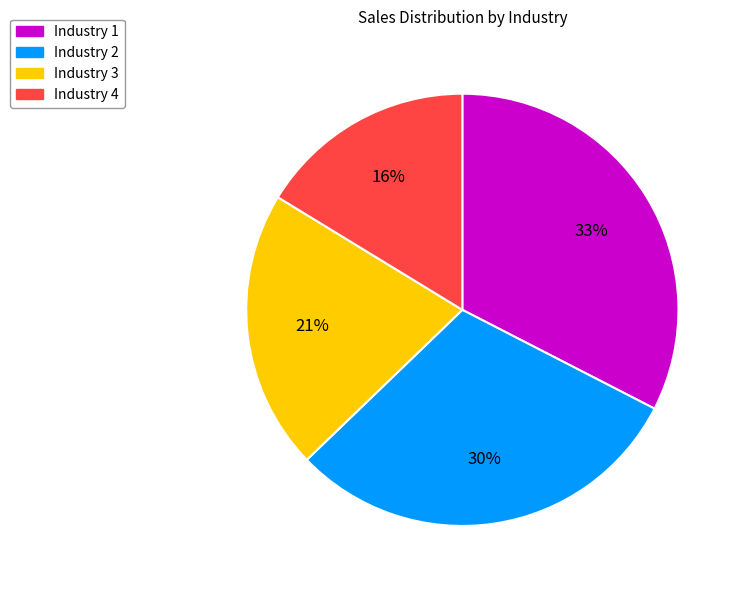

Count the number of slices in the pie.

4